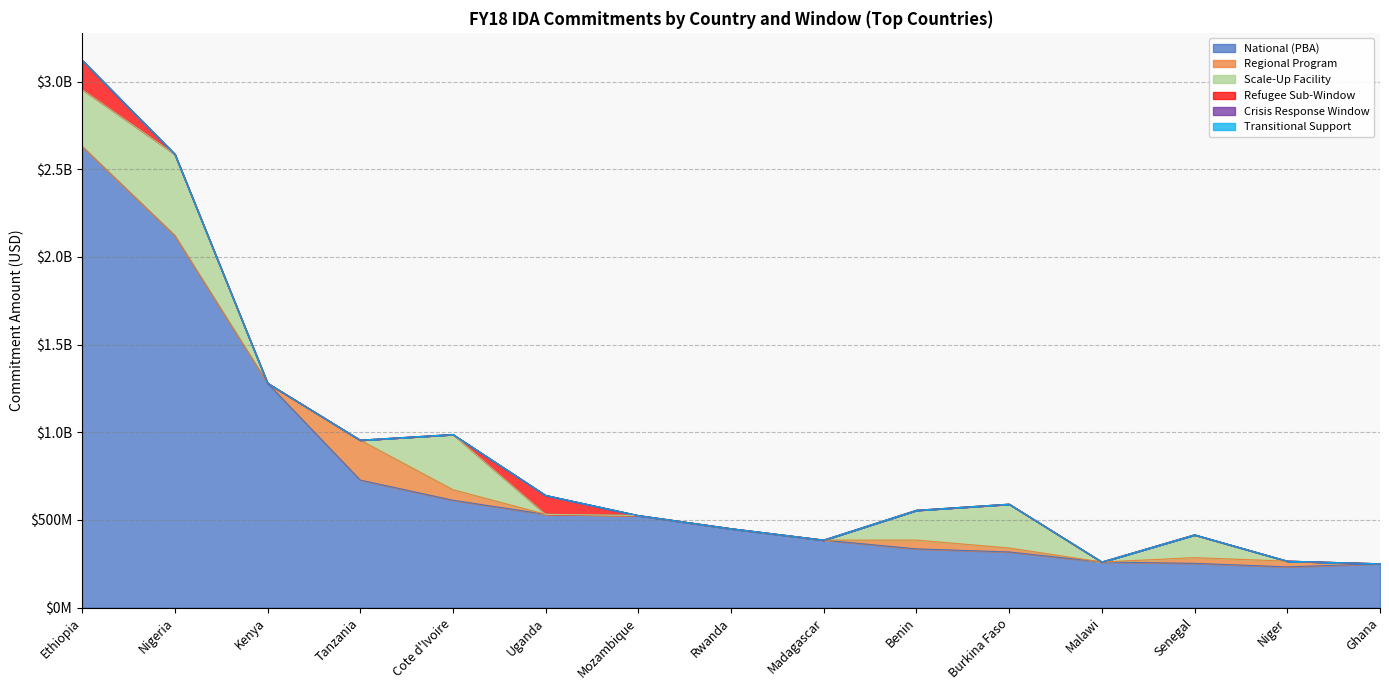

Does the chart display data point markers on the line(s)?

No